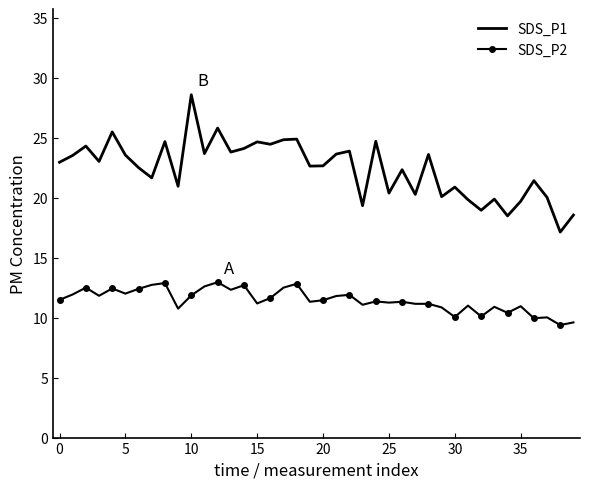

True or false: SDS_P2 and SDS_P1 cross at least once.

False